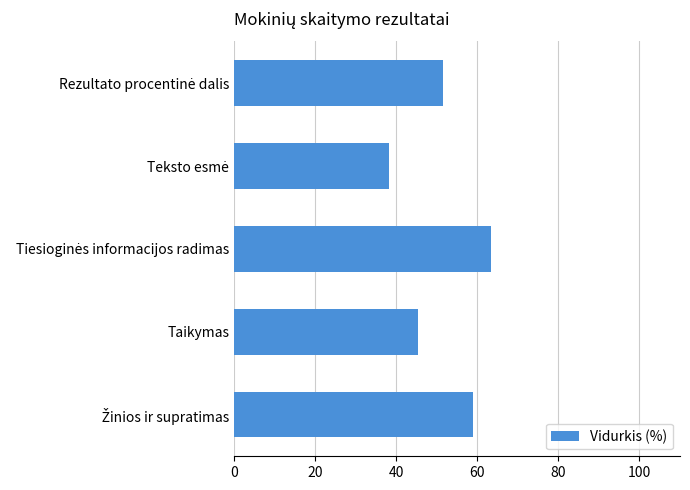

What is the difference between the second highest and minimum values?

21.0